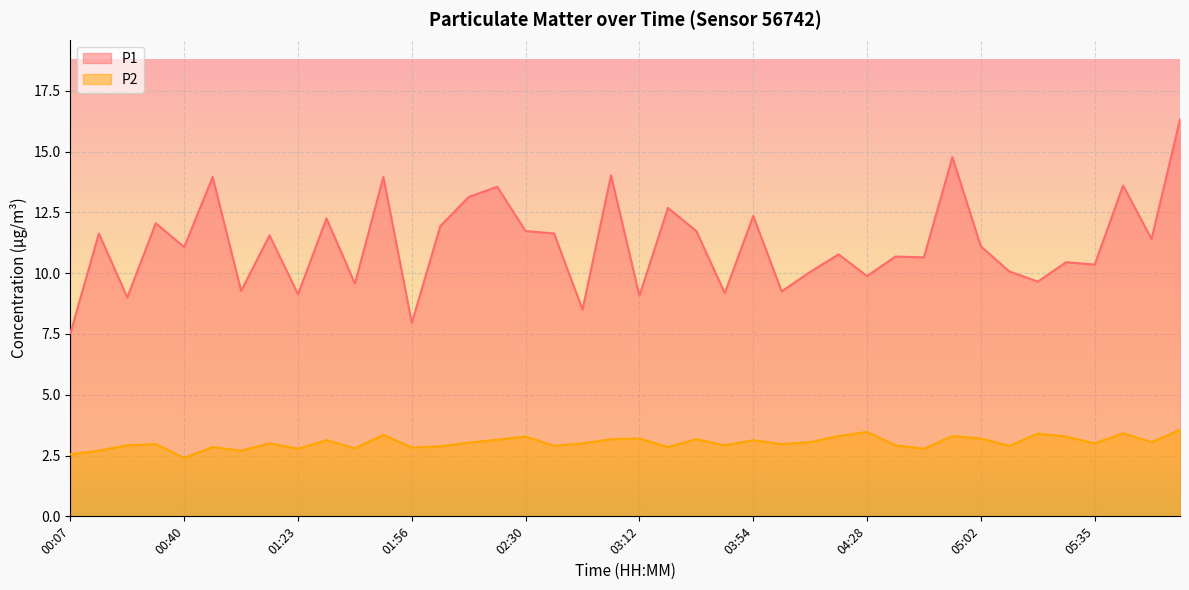

Which has a higher value, 00:40 or 05:18?

00:40